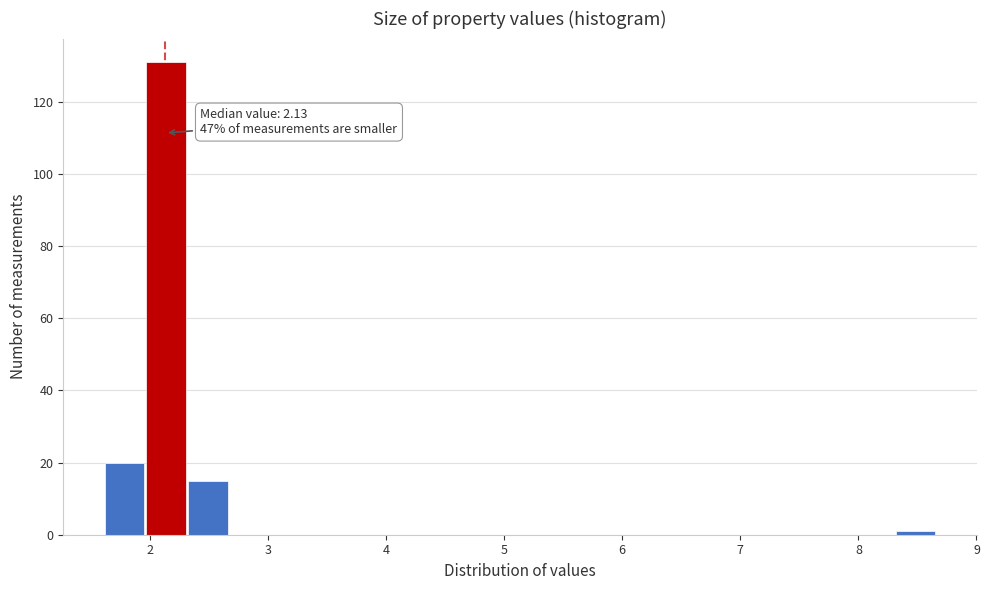

Around what value on the x-axis is the tallest bar? Give the approximate position of its centre, as read against the axis.

2.1